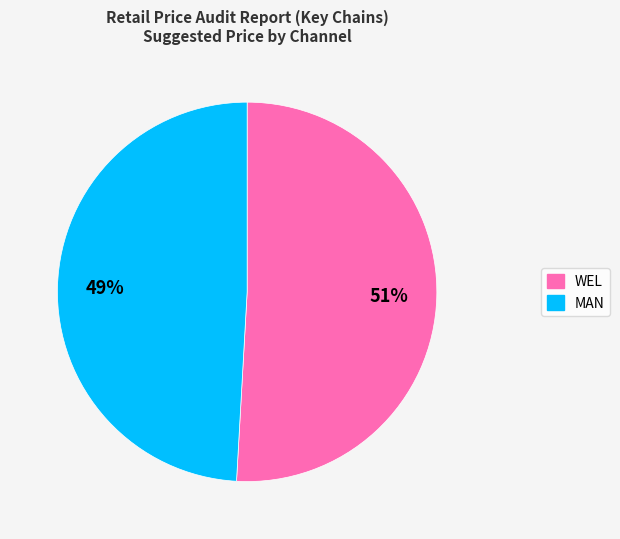

Between WEL and MAN, which is larger?

WEL